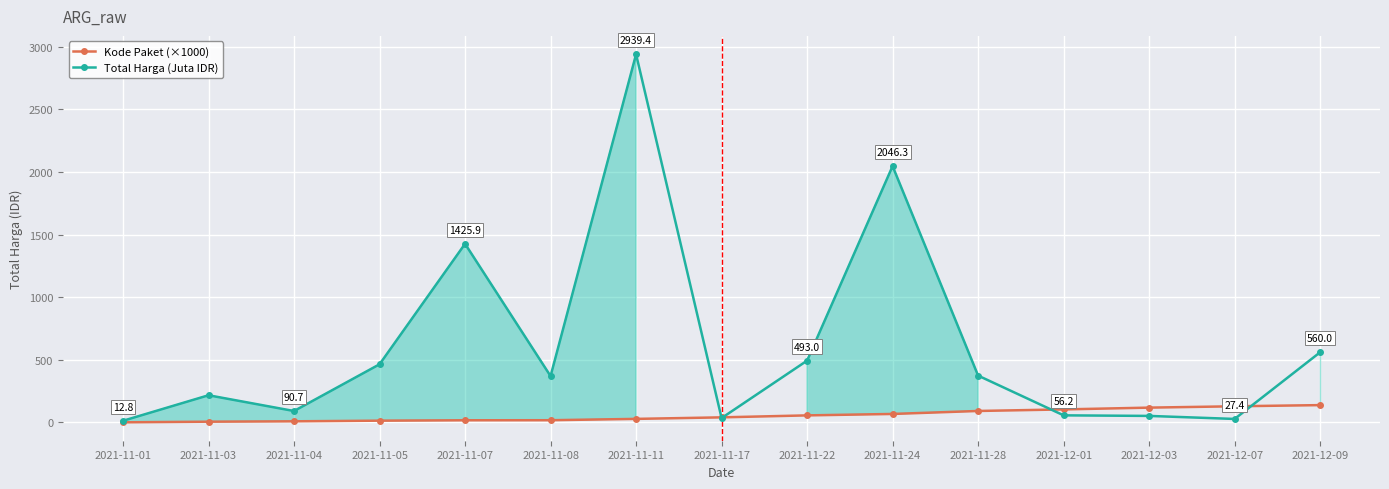

How many data points in Kode Paket (×1000) are less than 40?

7